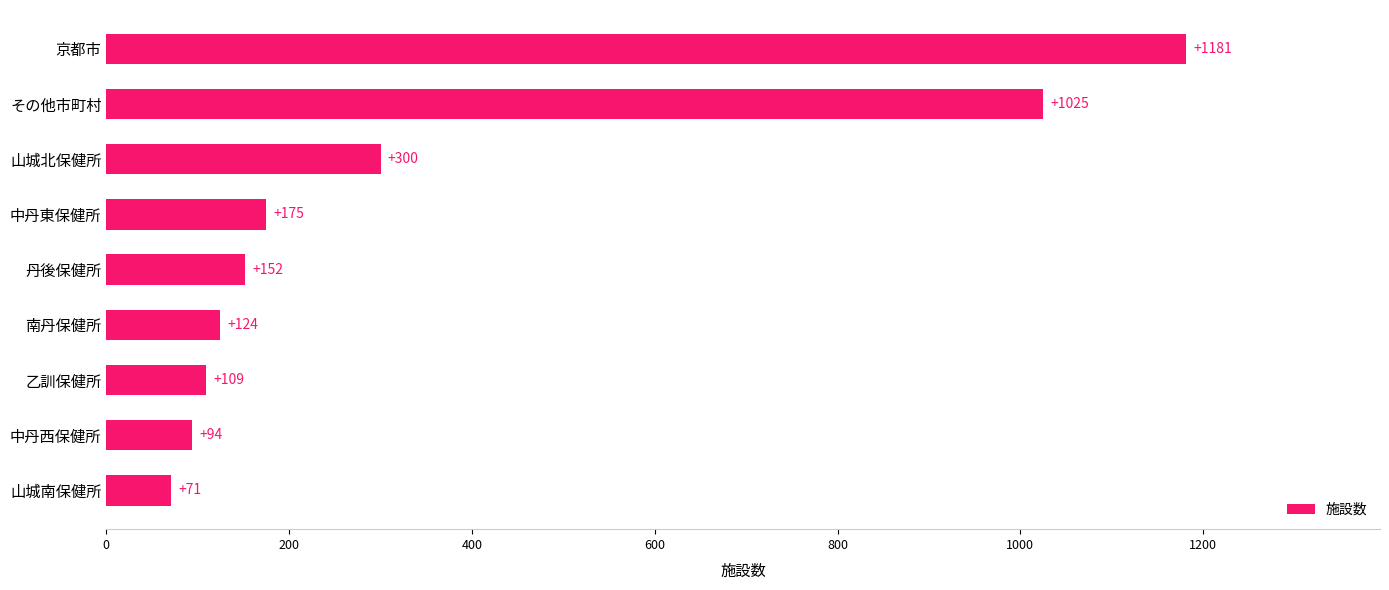

What is the difference between the maximum and minimum values?

1110